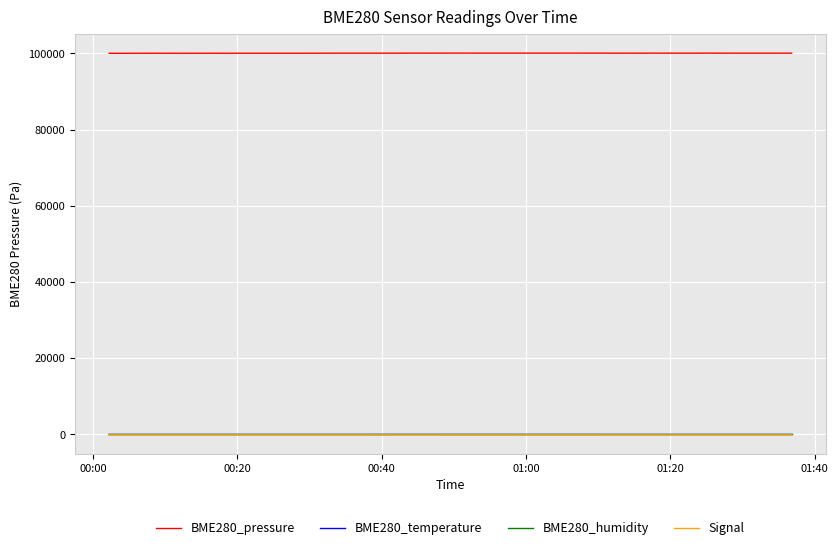

What is the maximum value shown in the chart?

100082.8